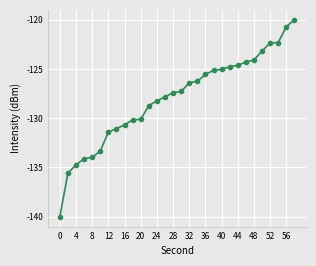

Is this an area chart (filled region under the line)?

No